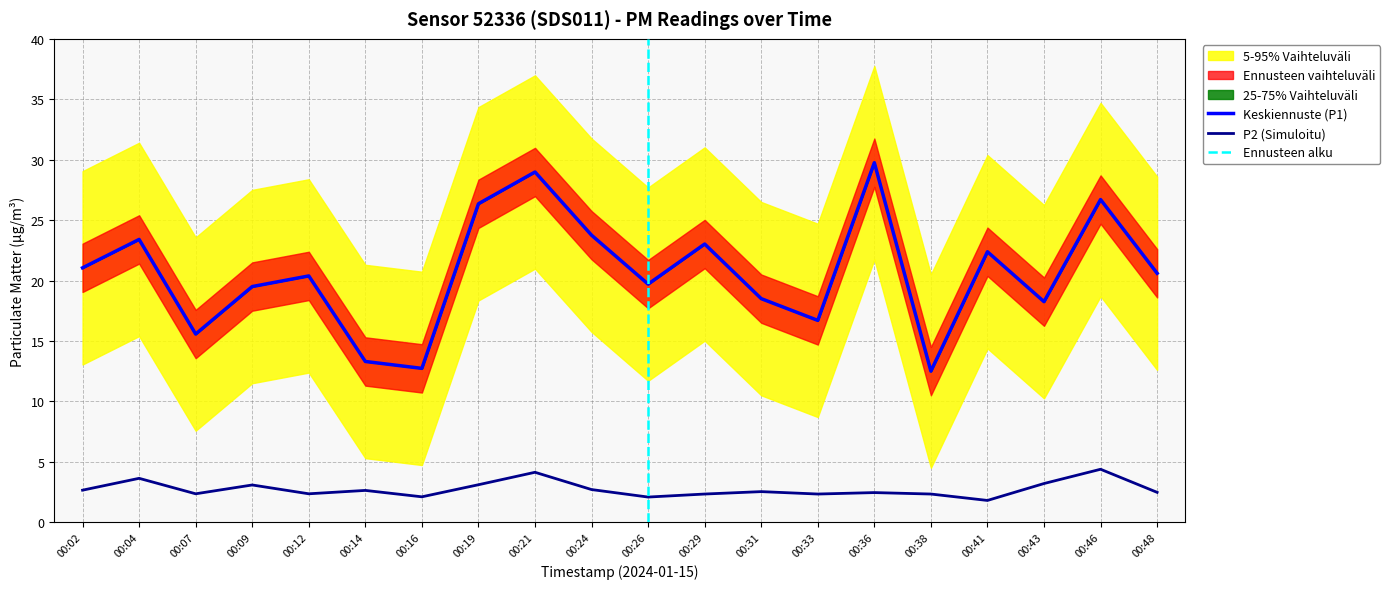

Reading right to left, extract all data points from this chart.

P1: 20.6	26.7	18.2	22.4	12.5	29.8	16.7	18.5	23.0	19.7	23.8	29.0	26.4	12.7	13.3	20.4	19.5	15.6	23.4	21.1
P2: 2.5	4.4	3.2	1.8	2.3	2.5	2.3	2.5	2.3	2.1	2.7	4.1	3.1	2.1	2.6	2.4	3.1	2.4	3.6	2.6